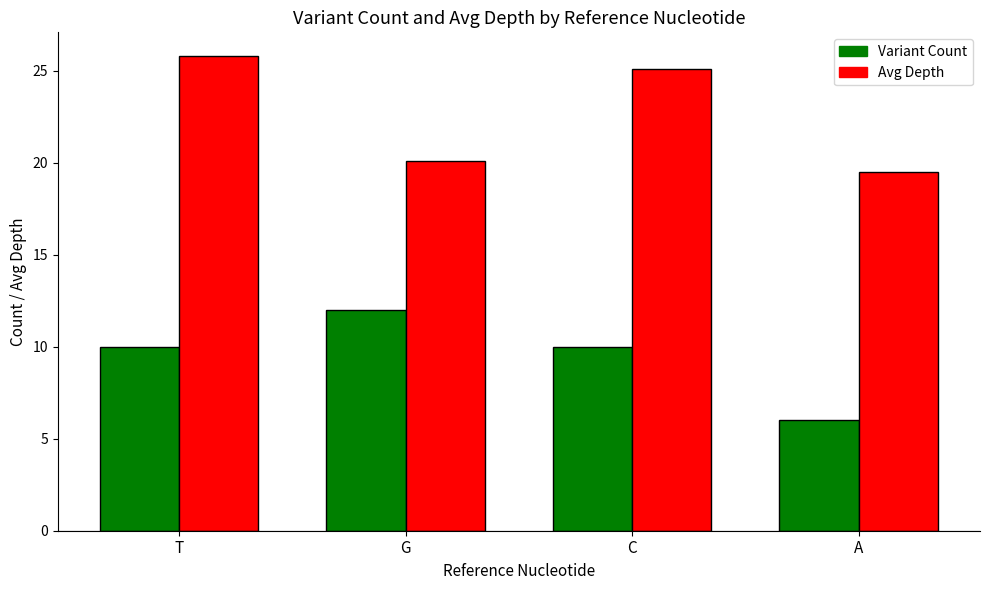

What position from the right is A?

1